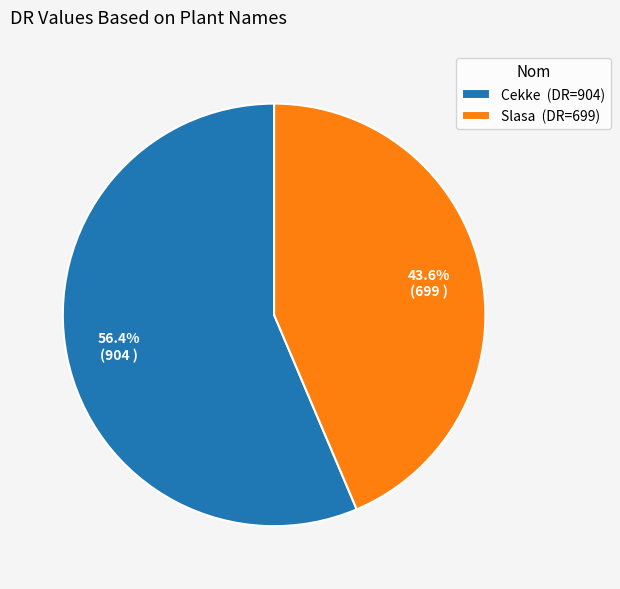

What percentage is NOT represented by Slasa?

56.4%